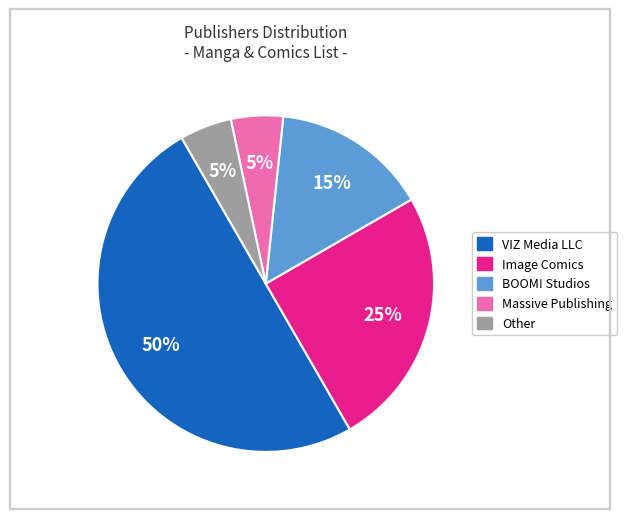

What is the largest slice in the pie chart?

VIZ Media LLC